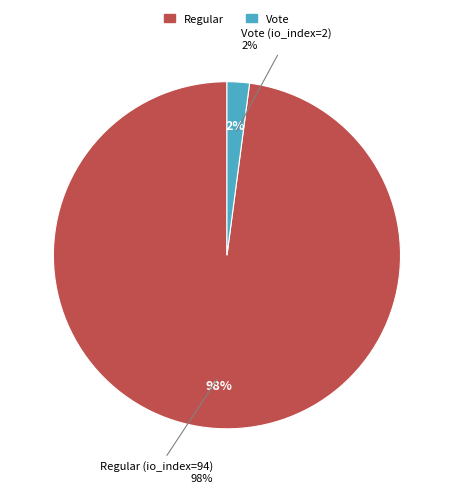

Between Regular (io_index=94) and Vote (io_index=2), which is larger?

Regular (io_index=94)